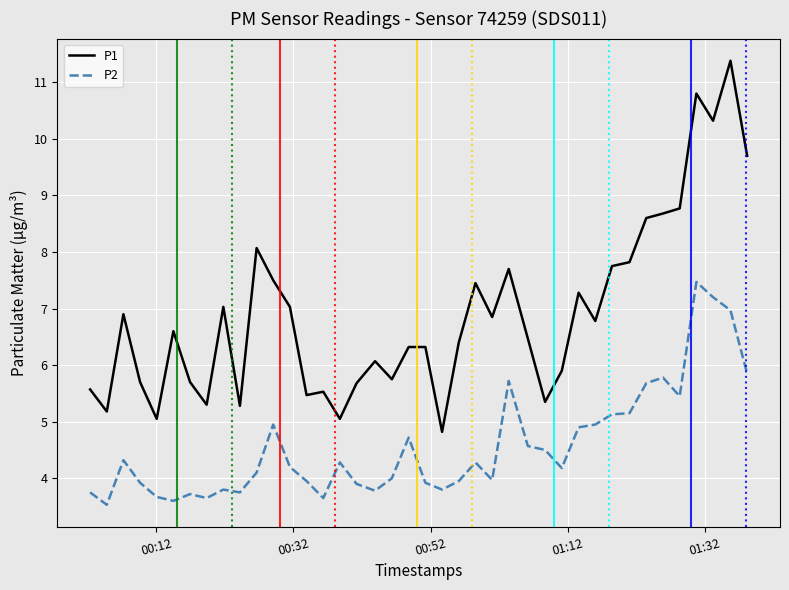

At how many categories does at least one series exceed 4?

40